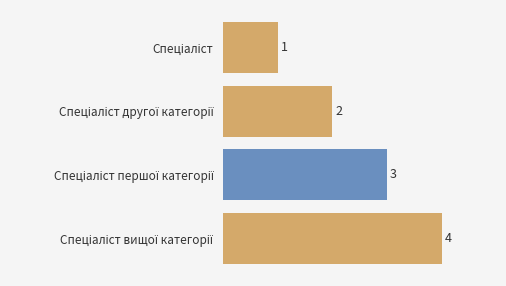

Are the bars grouped side by side (vs. stacked)?

No